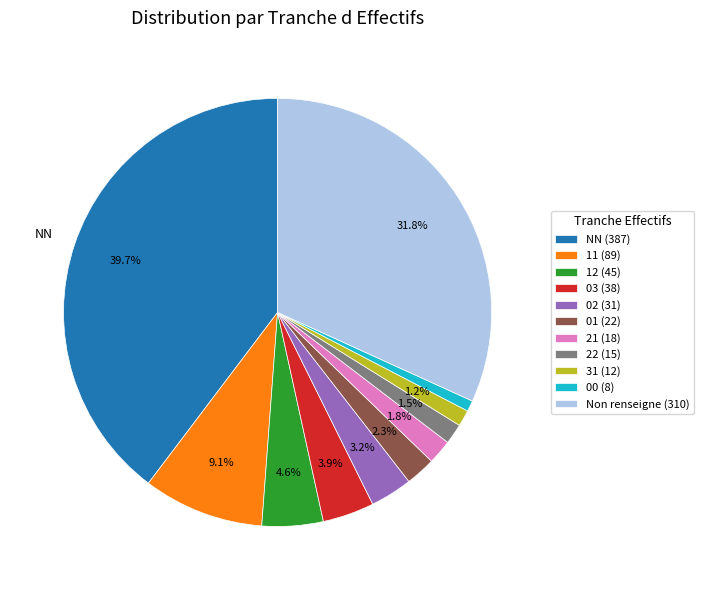

What is the ratio of the value at 31 (12) to the value at 01 (22)?

0.5